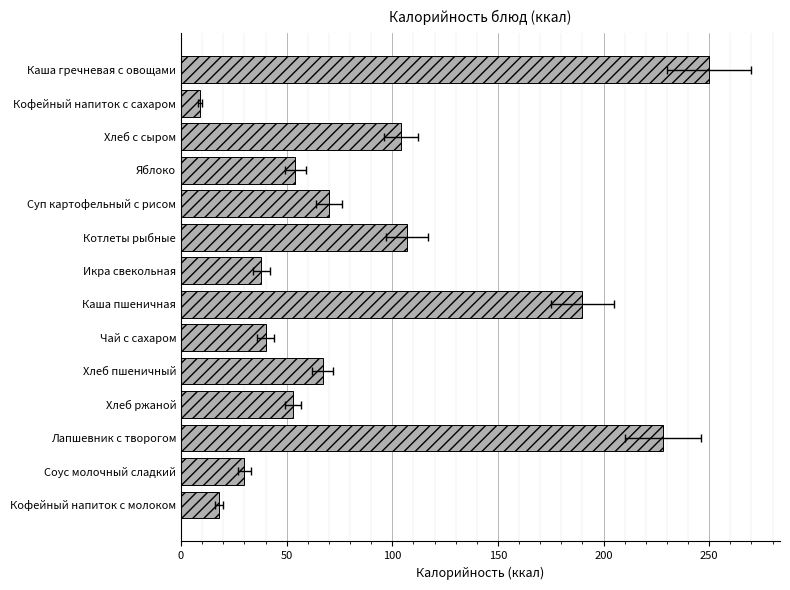

Count the number of data series in this chart.

1